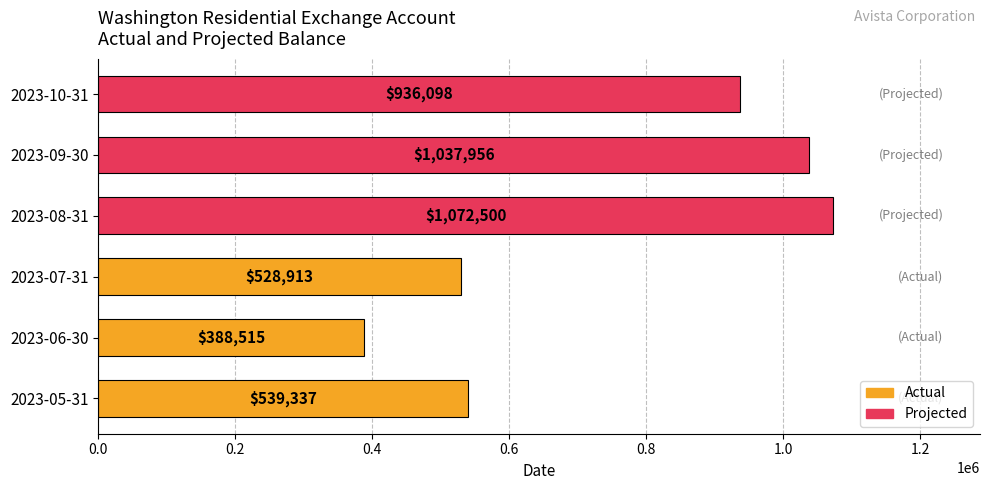

Is it true that the value at 2023-06-30 is 132299.0?

False